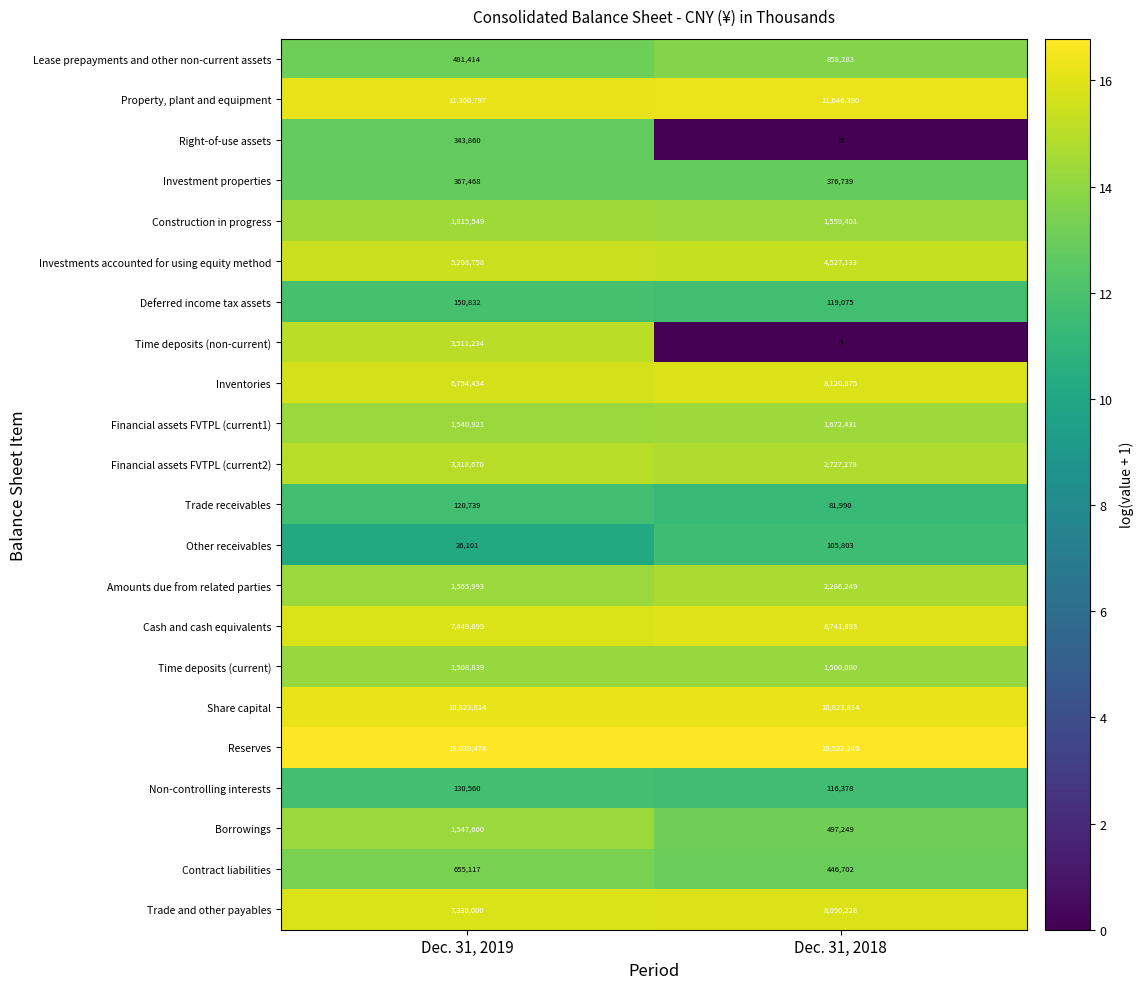

Between Dec. 31, 2019 and Dec. 31, 2018, which series saw the biggest shift?

Time deposits (non-current)